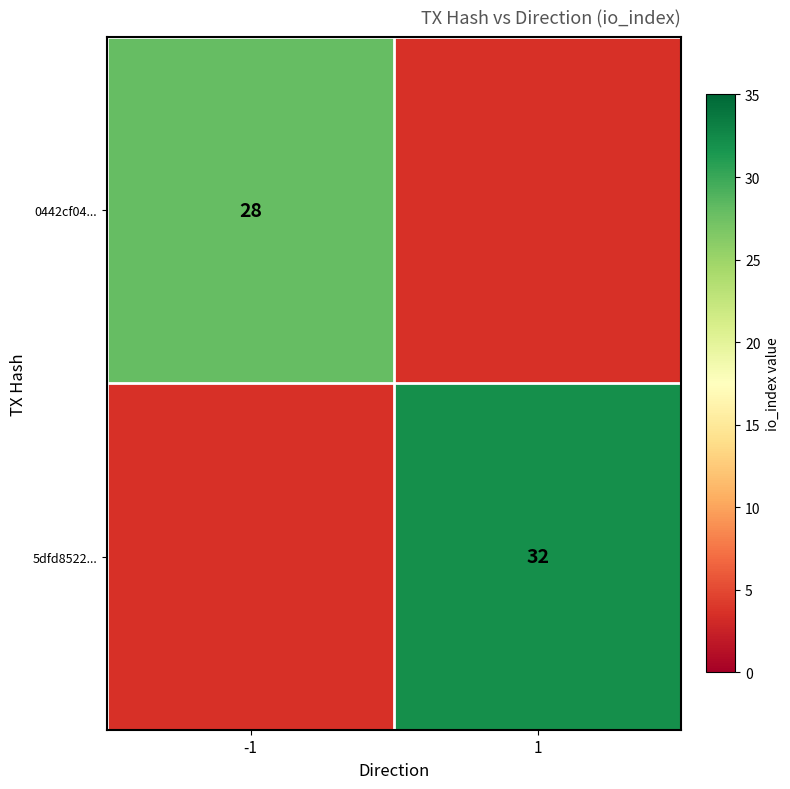

Is the value of 5dfd8522... at 1 greater than the value of 0442cf04... at -1?

Yes